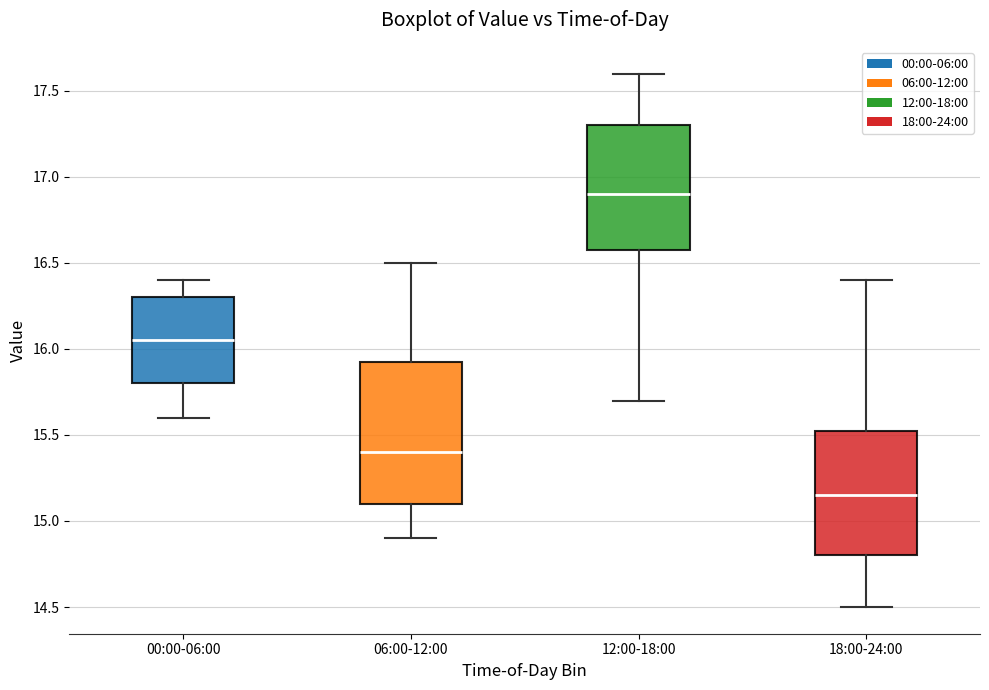

Reading left to right, read every box against the y-axis: the position of its median line, the range the box covers, and the ends of its whiskers. The values are not printed on the chart, so give them approximately, as read against the axis.

00:00-06:00: median 16.05, box 15.80 to 16.30, whiskers 15.60 to 16.40
06:00-12:00: median 15.40, box 15.10 to 15.95, whiskers 14.90 to 16.50
12:00-18:00: median 16.90, box 16.60 to 17.30, whiskers 15.70 to 17.60
18:00-24:00: median 15.15, box 14.80 to 15.55, whiskers 14.50 to 16.40